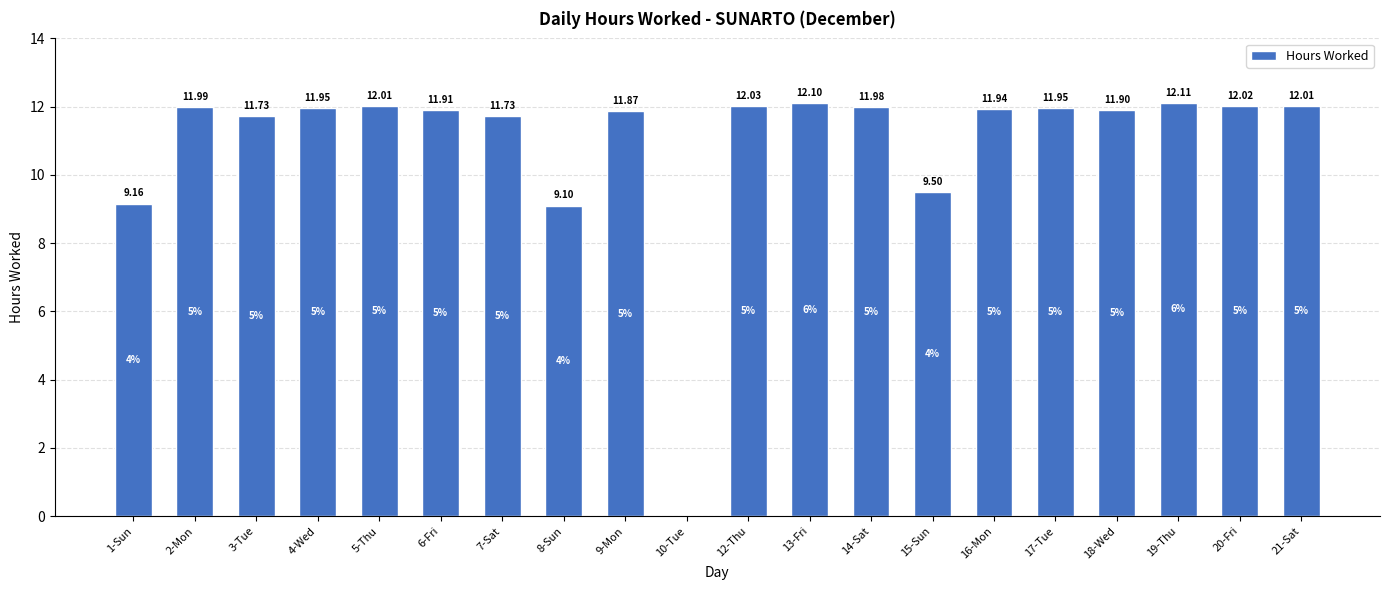

At which label is the value closest to 6?

8-Sun